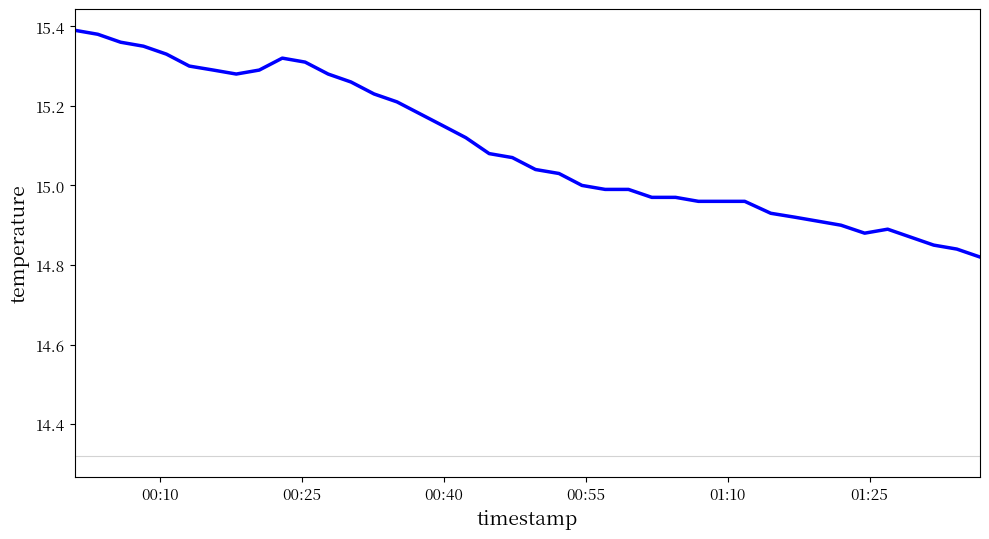

What is the difference between the maximum and minimum values?

0.6